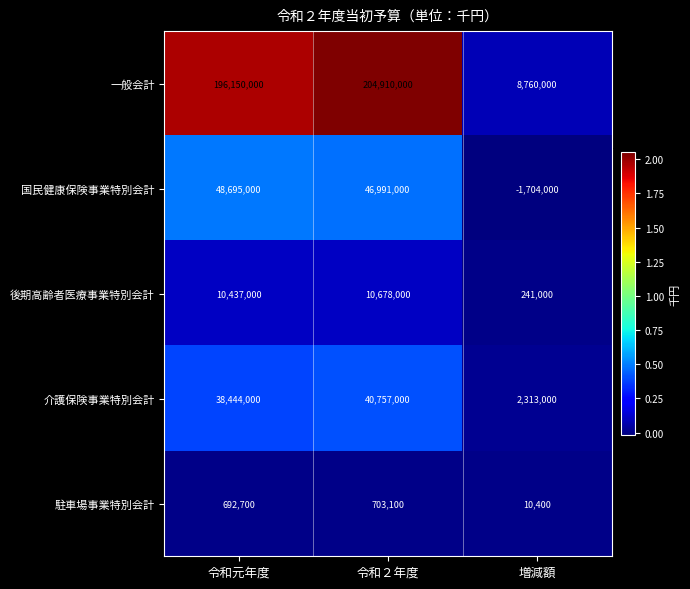

What is the greatest value displayed?

204910000